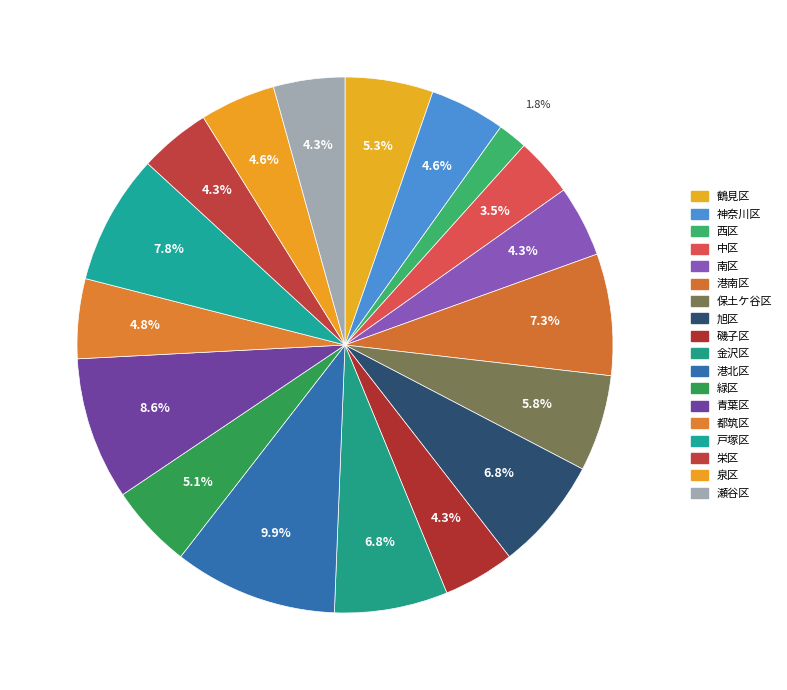

Is it true that 栄区 is 4% of the pie?

True